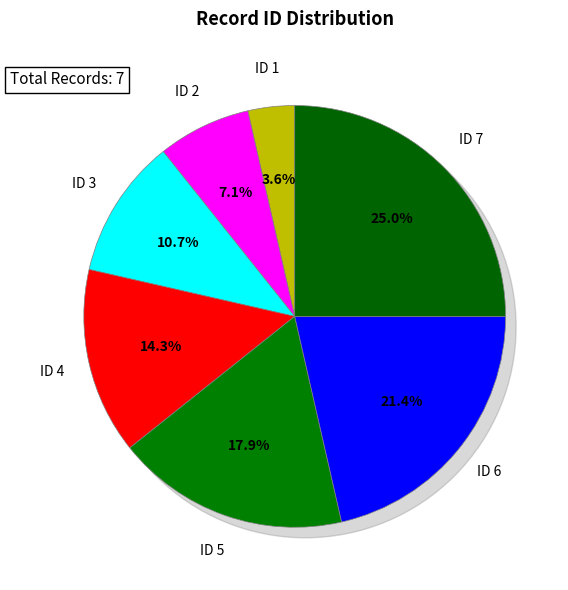

Is ID 1 the majority of the pie?

No